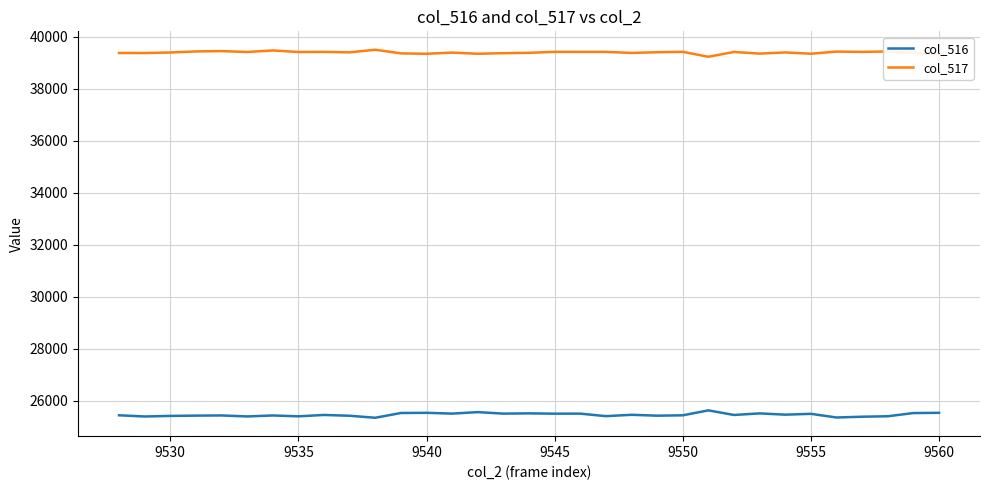

What is the maximum value shown in the chart?

39507